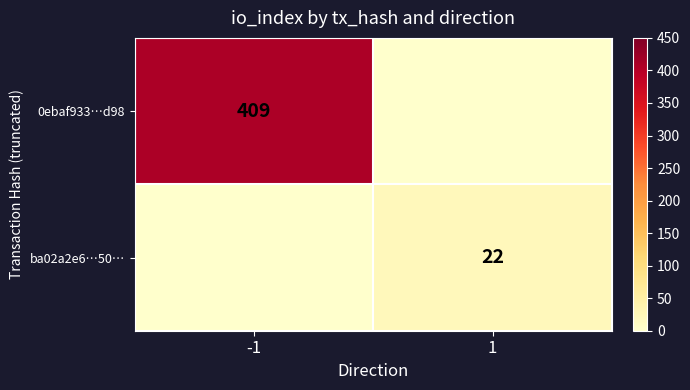

The value of 0ebaf933…d98 at -1 is 409. True or false?

True